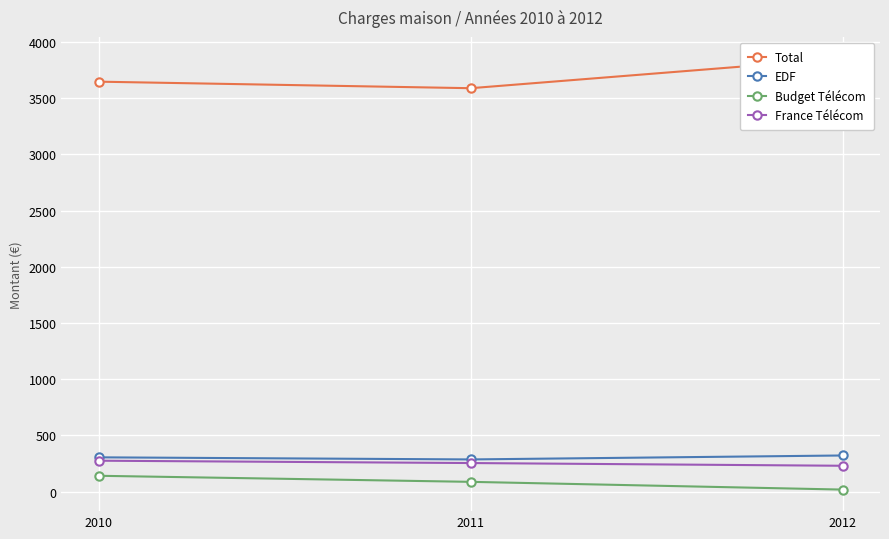

Rank the series at 2011 from lowest to highest value.

Budget Télécom, France Télécom, EDF, Total